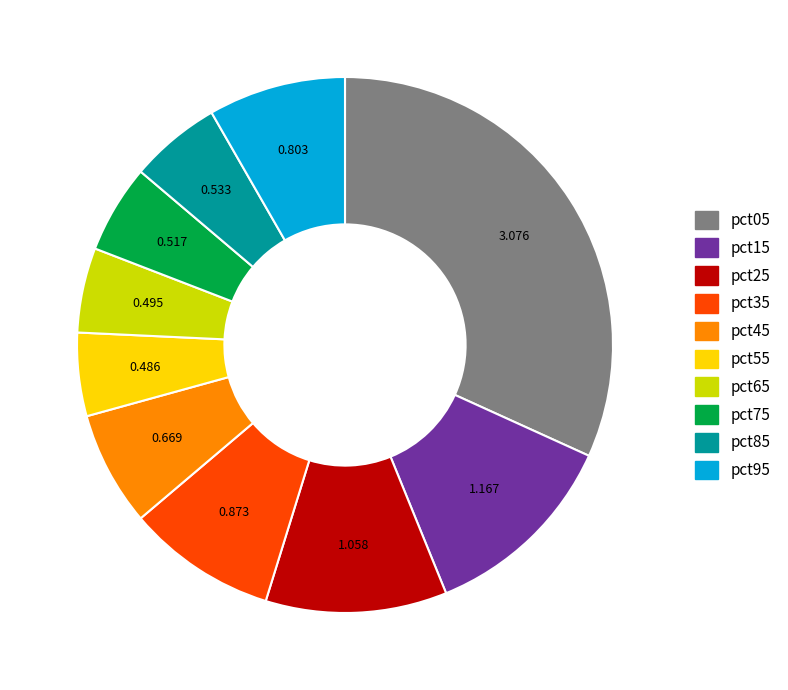

Between pct75 and pct25, which is larger?

pct25